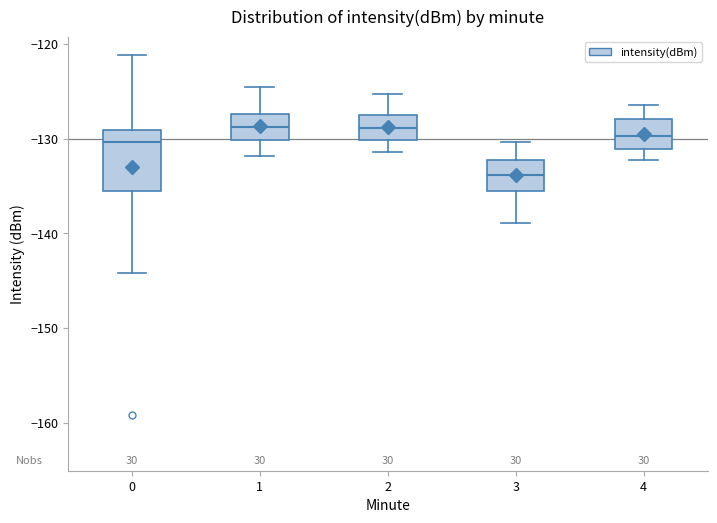

Reading left to right, read every box against the y-axis: the position of its median line, the range the box covers, and the ends of its whiskers. The values are not printed on the chart, so give them approximately, as read against the axis.

0: median -130, box -136 to -129, whiskers -144 to -121
1: median -129, box -130 to -127, whiskers -132 to -125
2: median -129, box -130 to -128, whiskers -131 to -125
3: median -134, box -136 to -132, whiskers -139 to -130
4: median -130, box -131 to -128, whiskers -132 to -126